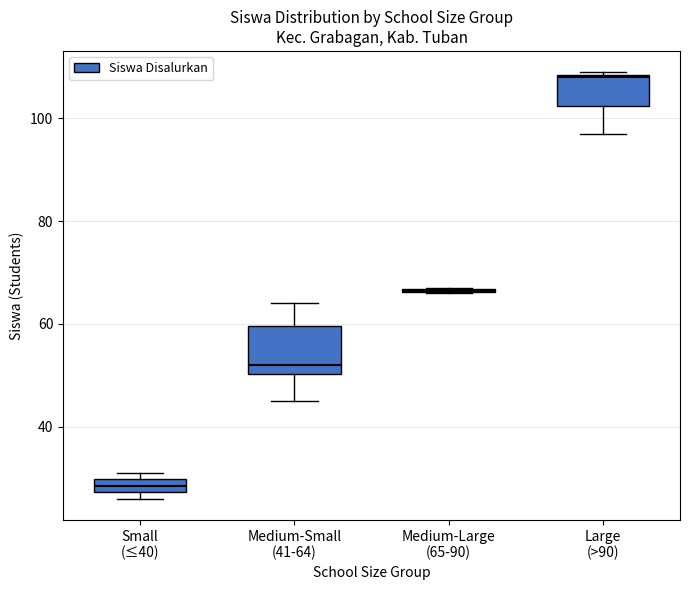

Comparing the boxes themselves (not the whiskers), which one is the tallest?

Medium-Small (41-64)